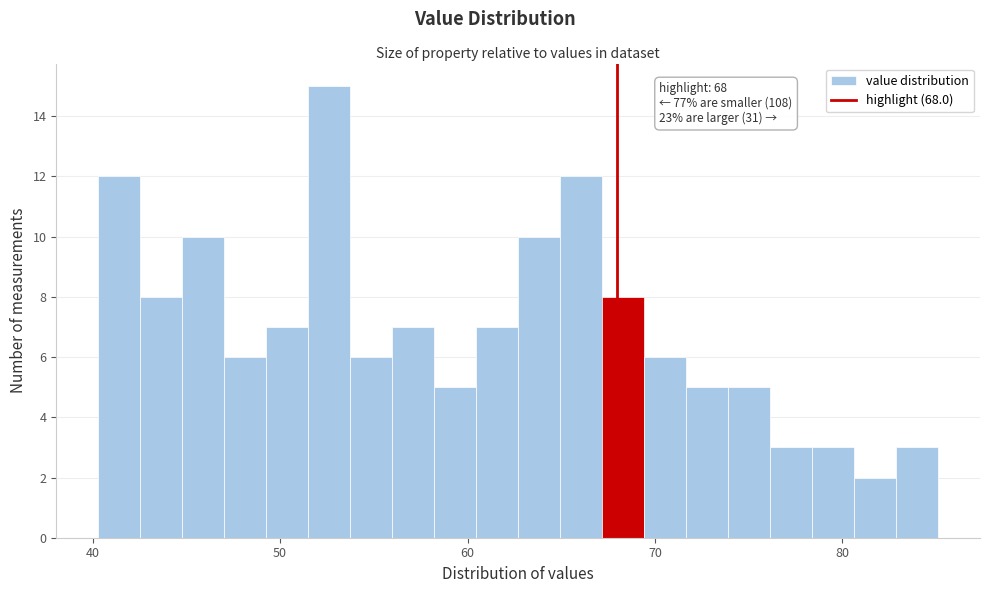

Read against the x-axis, roughly where is the centre of the tallest bar?

53